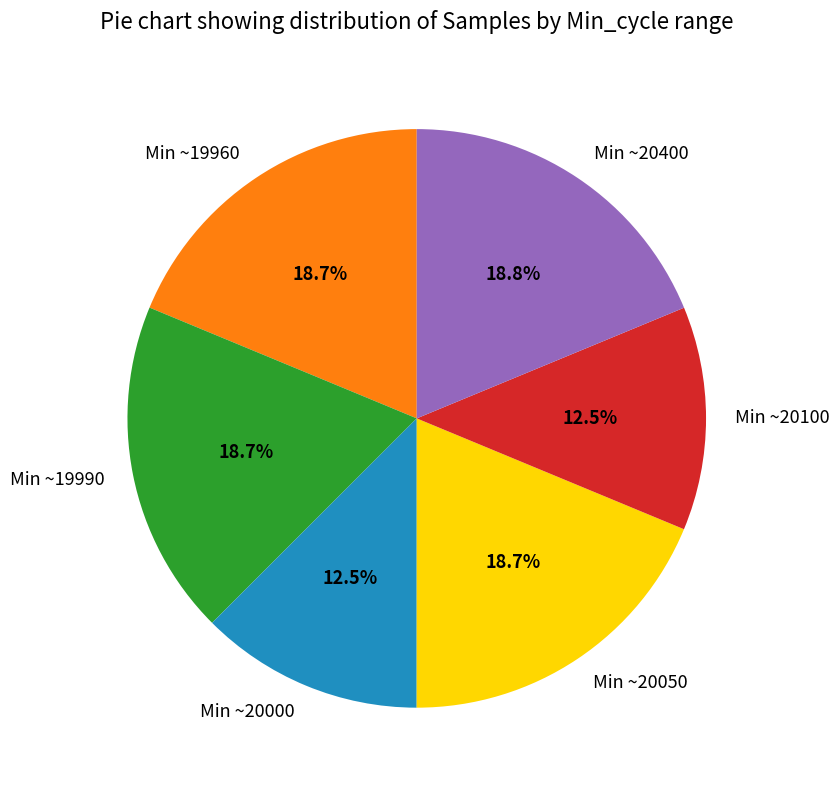

Count the number of slices in the pie.

6